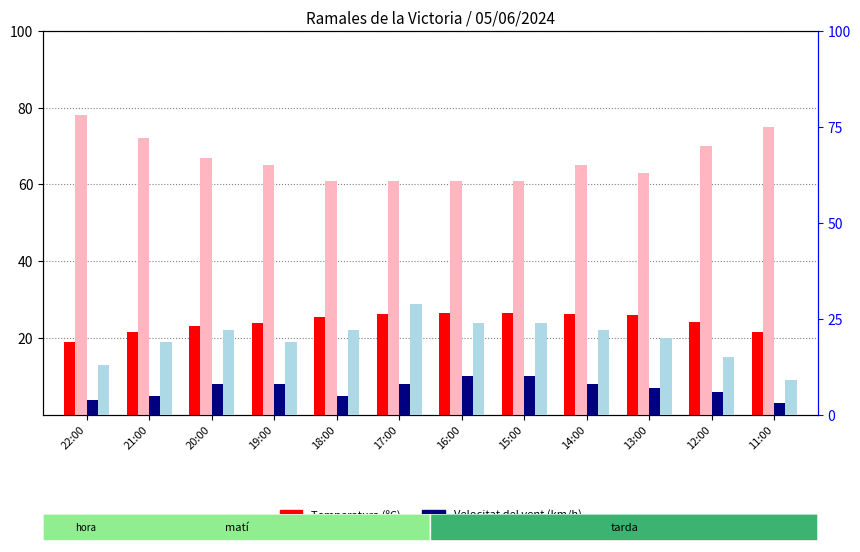

What is the sum of the Velocitat del vent (km/h) values at 18:00 and 13:00?

12.0